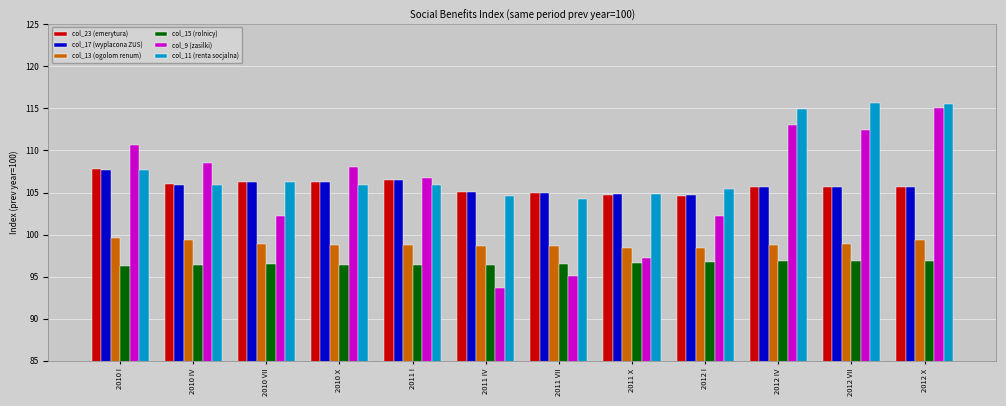

Are the bars horizontal?

No